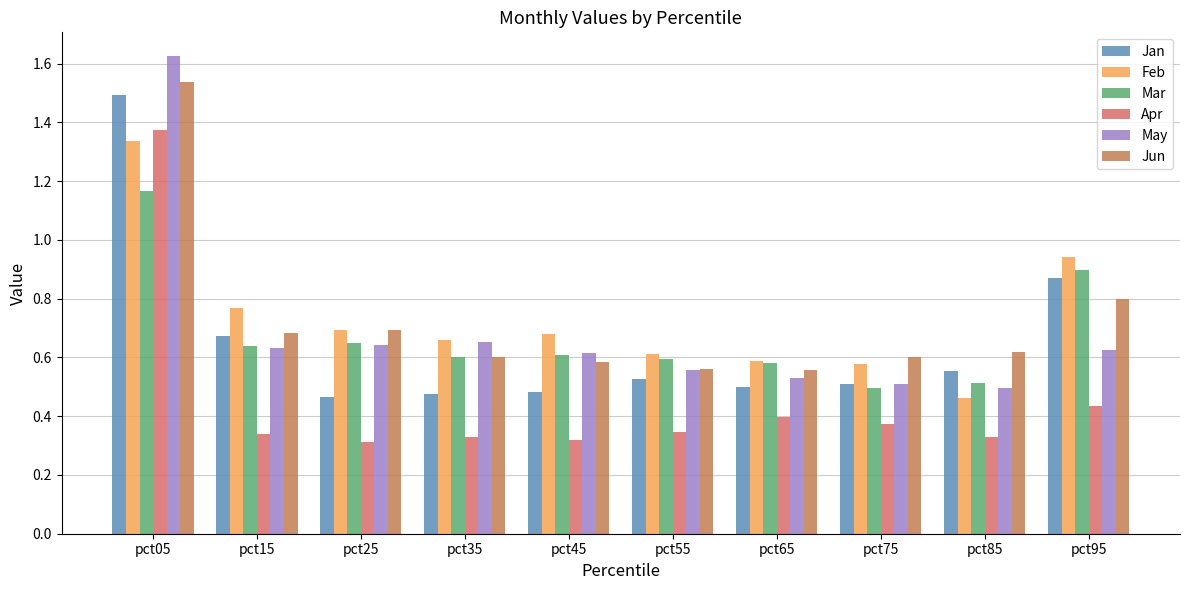

How many bars are there in total?

60